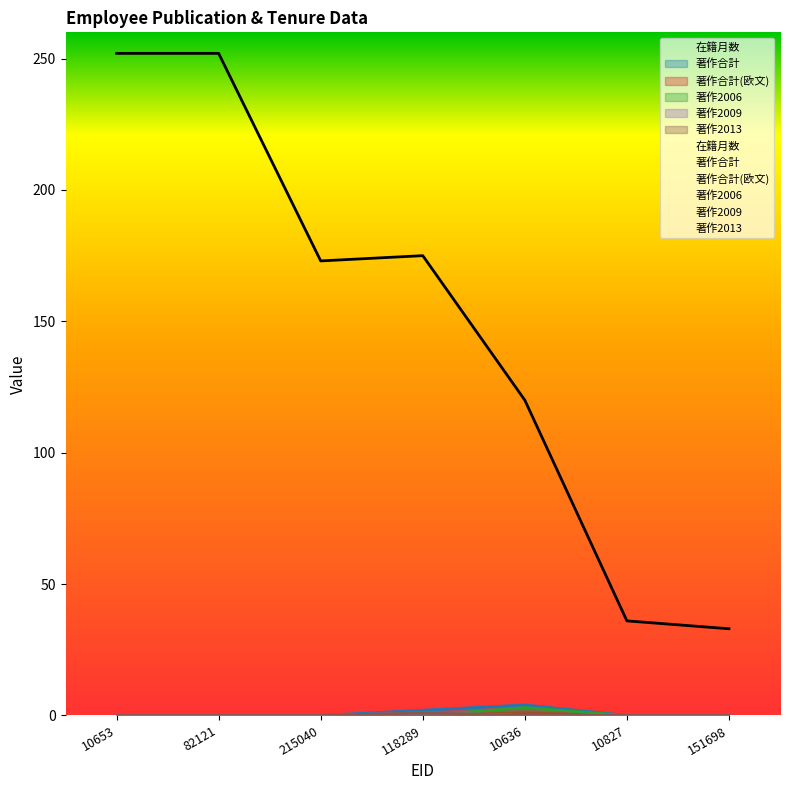

Which category has the lowest value in the 在籍月数 series?

151698